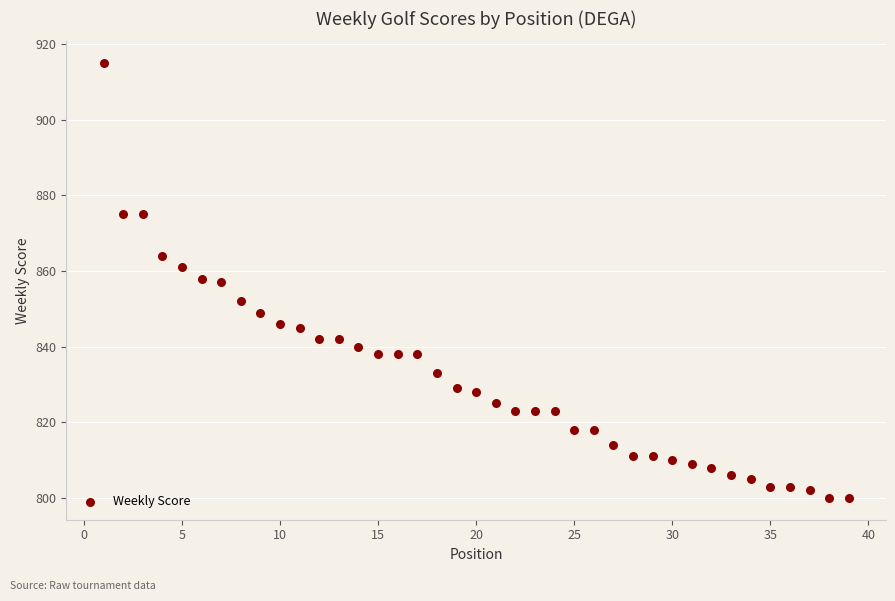

What is the range of X values (max minus min)?

38